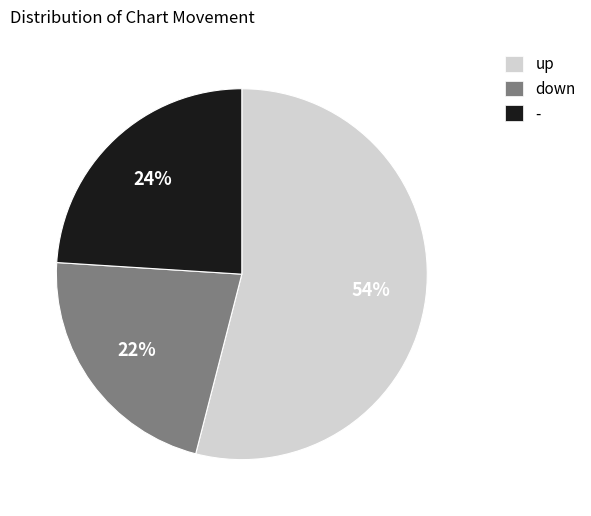

To the nearest percent, what percentage of the pie is up?

54%